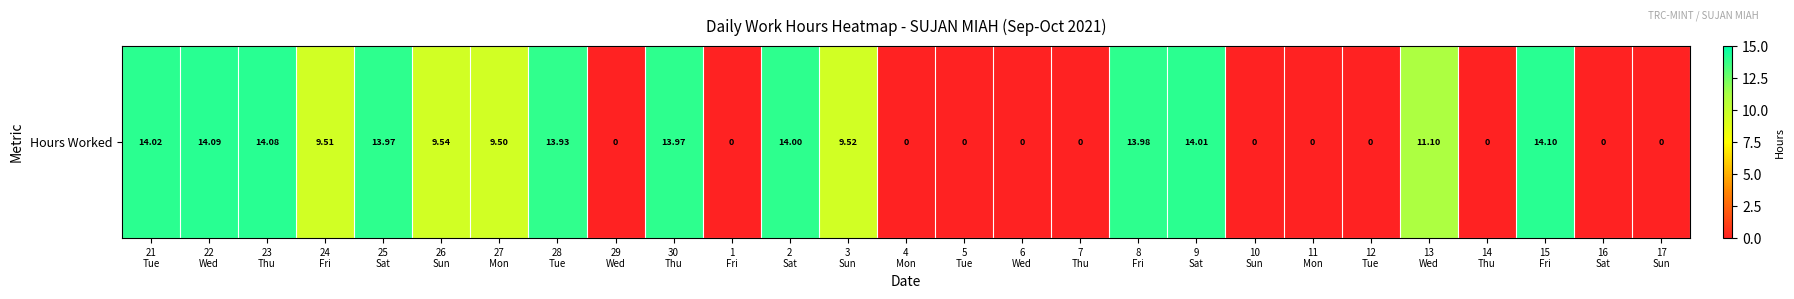

How many categories are shown in the chart?

27